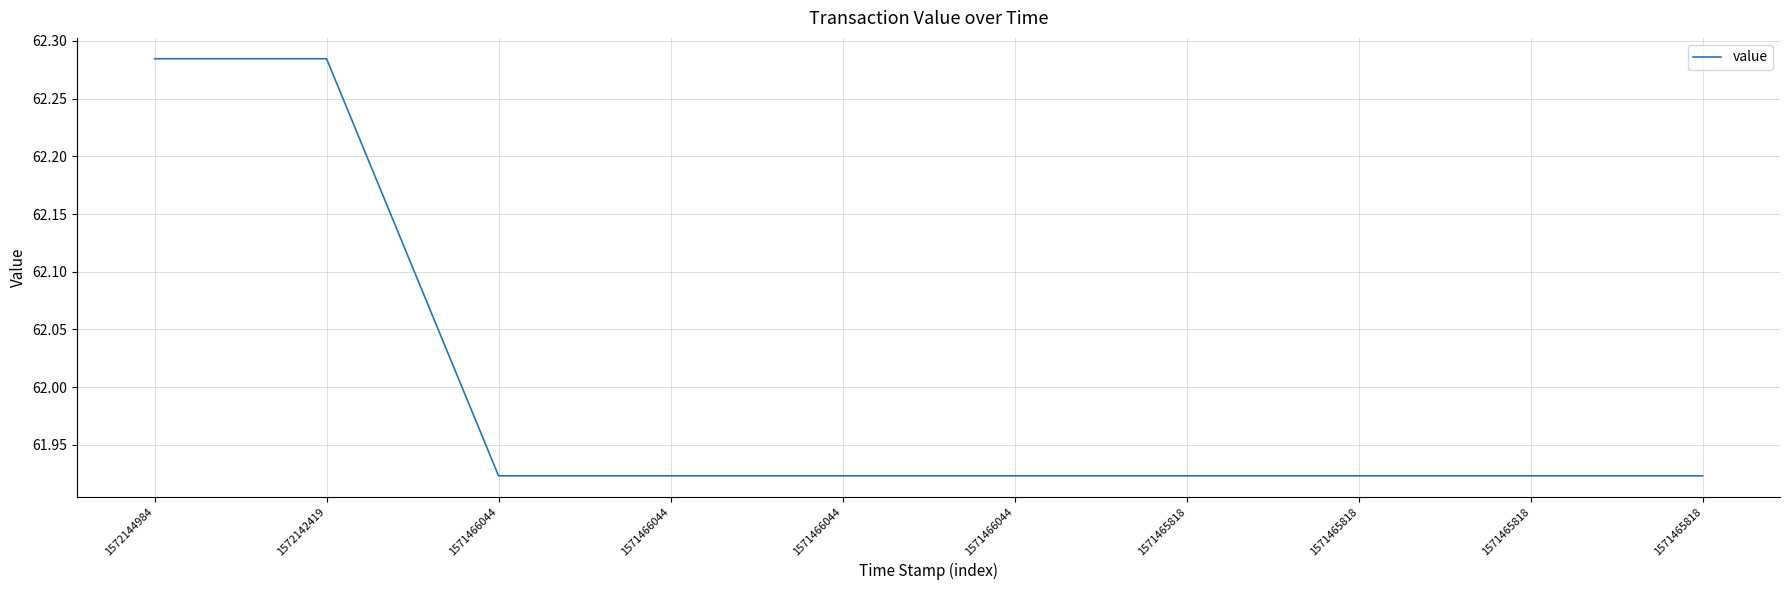

True or false: there are more than 1 points higher than both neighbors.

False